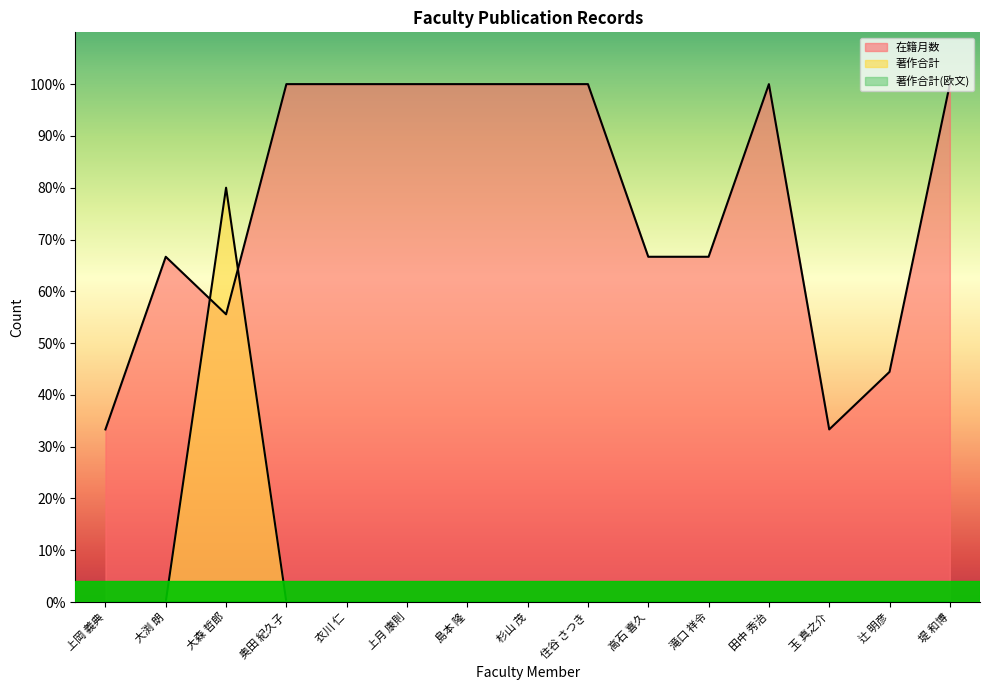

Between 島本 隆 and 辻 明彦, which series saw the biggest shift?

在籍月数